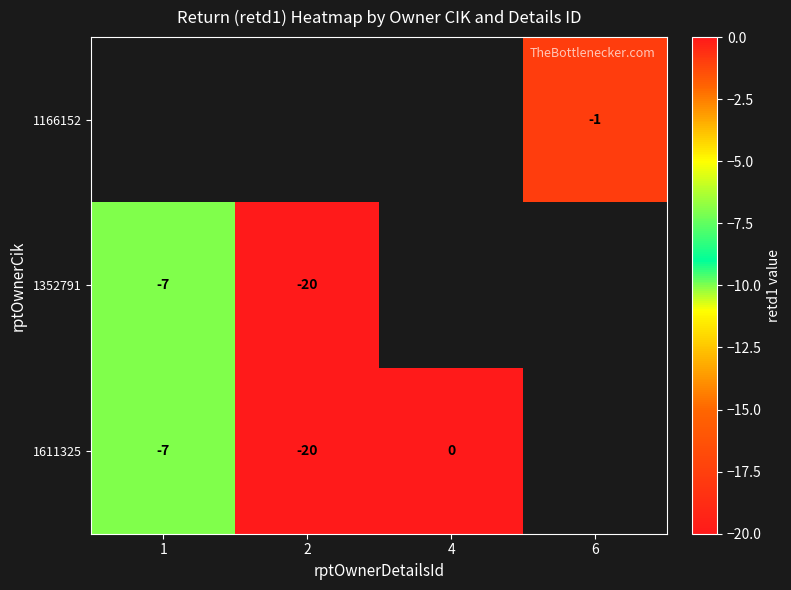

The 1611325 series shows -20 at 2. True or false?

True